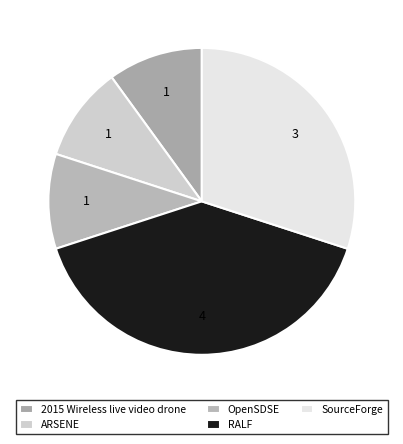

True or false: 2015 Wireless live video drone accounts for 15% of the total.

False